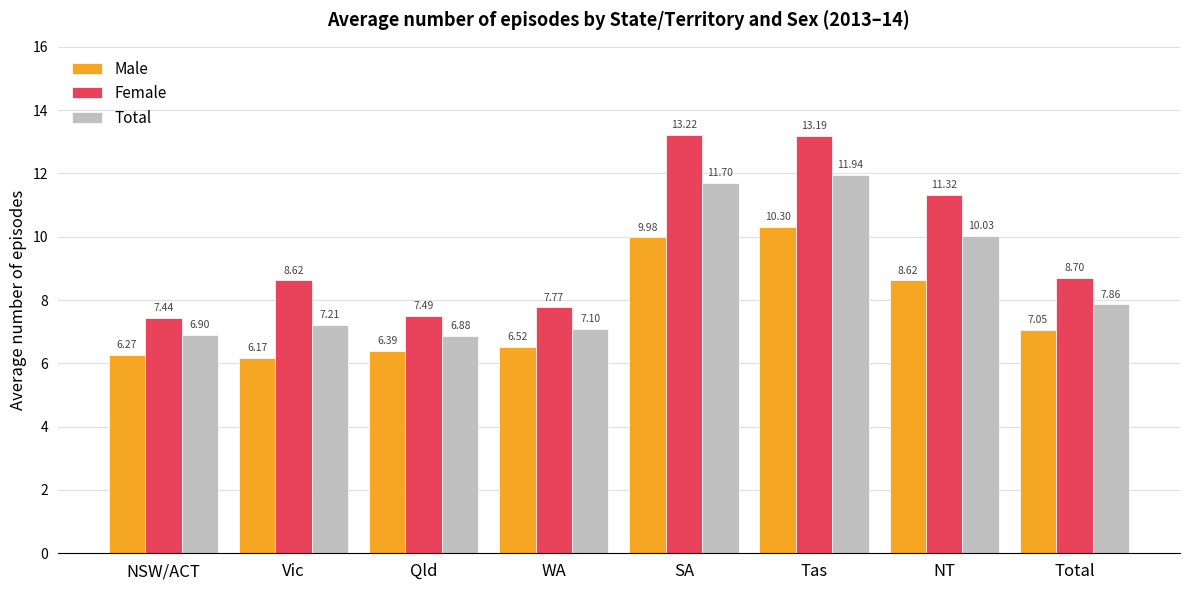

Which label corresponds to the largest value in the chart?

SA